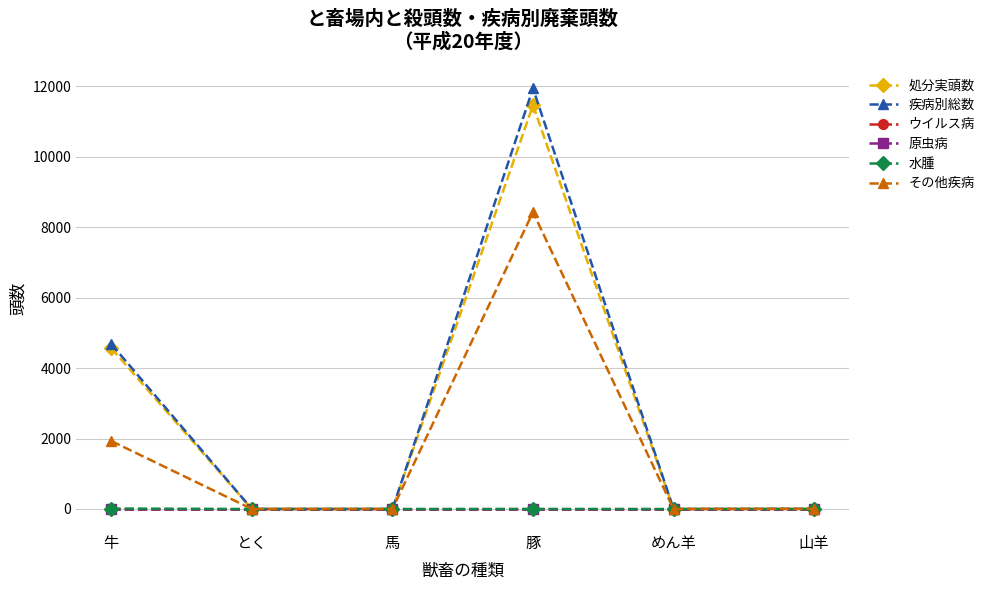

List the series in order of their peak value, lowest first.

ウイルス病, 原虫病, 水腫, その他疾病, 処分実頭数, 疾病別総数